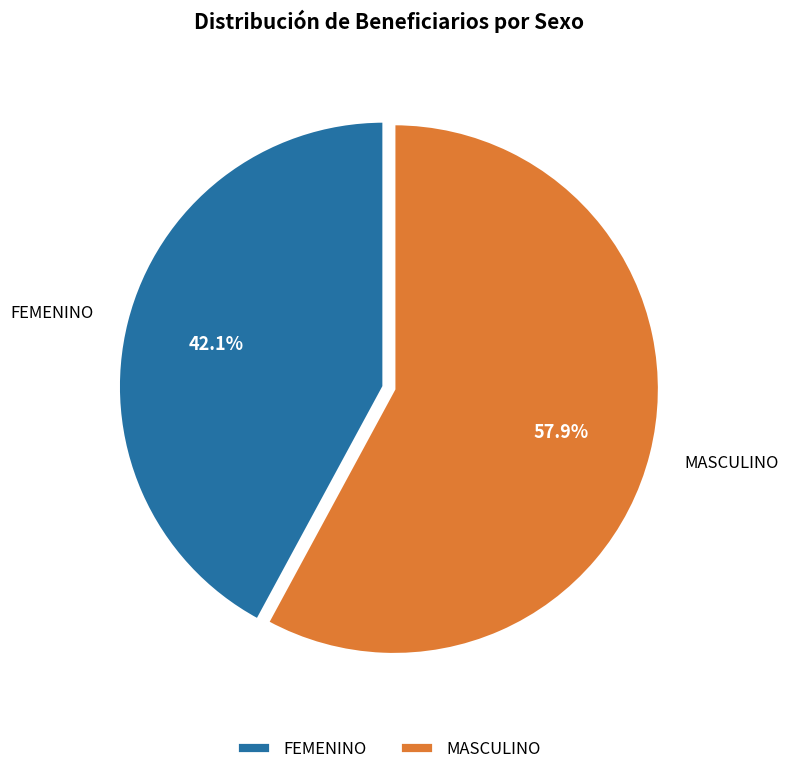

What is the ratio of the value at FEMENINO to the value at MASCULINO?

0.7